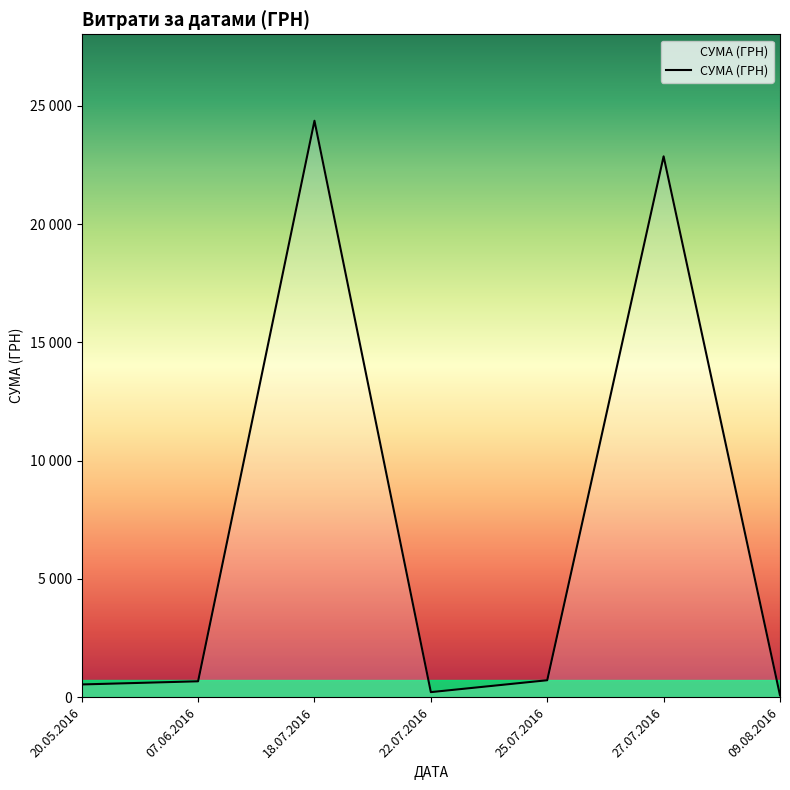

Does the chart have visible grid lines?

No